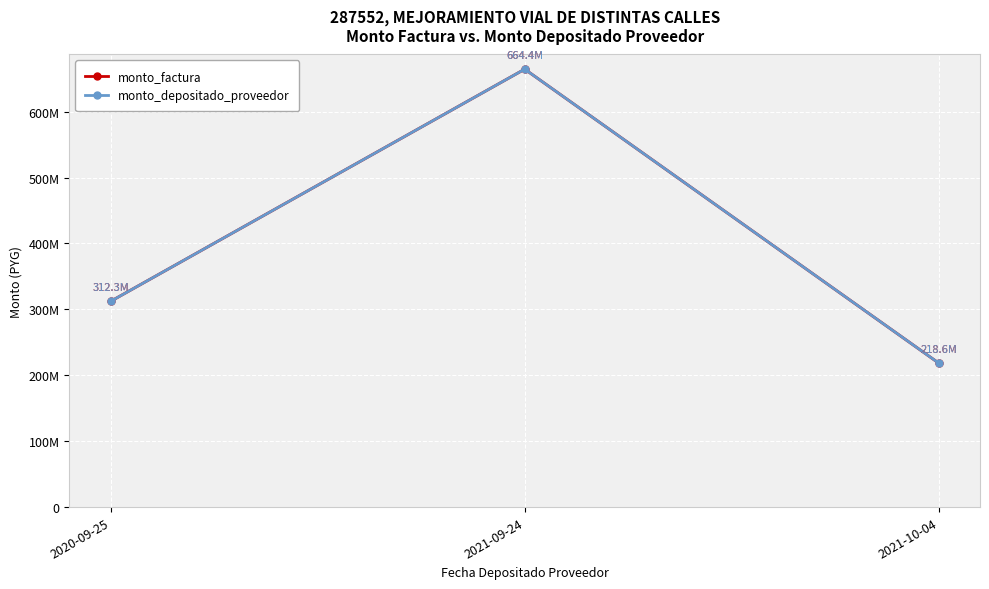

Count the monto_depositado_proveedor values in the range 218617480 to 664436926.

3